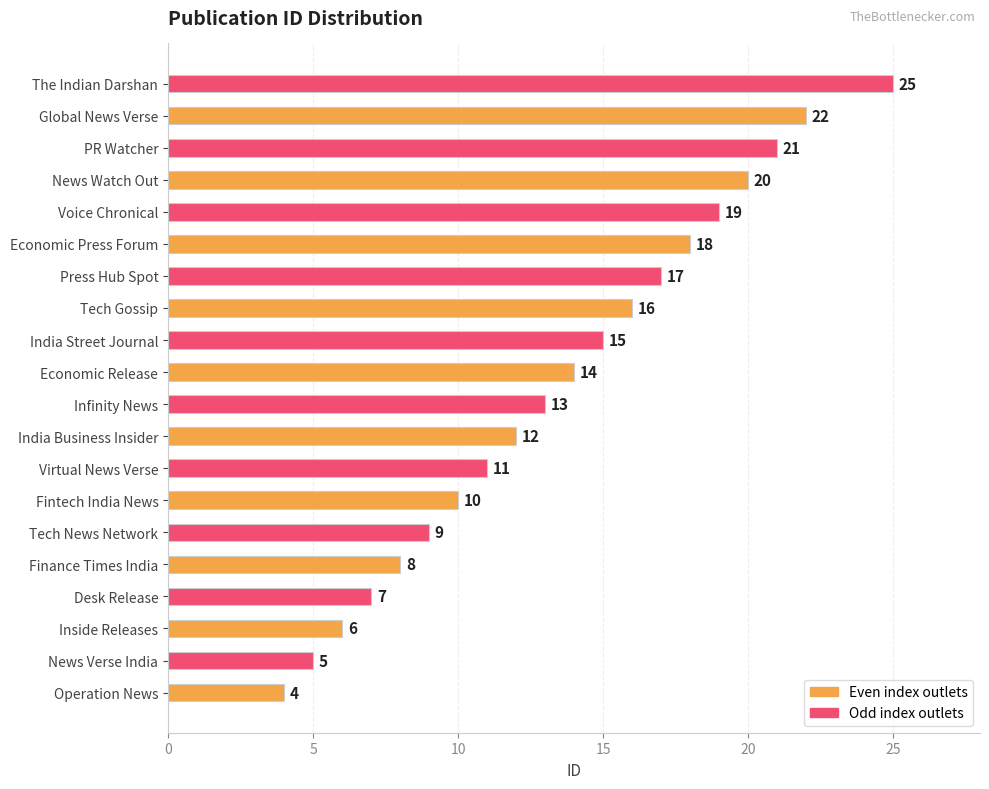

List the labels in order of value, smallest first.

Operation News, News Verse India, Inside Releases, Desk Release, Finance Times India, Tech News Network, Fintech India News, Virtual News Verse, India Business Insider, Infinity News, Economic Release, India Street Journal, Tech Gossip, Press Hub Spot, Economic Press Forum, Voice Chronical, News Watch Out, PR Watcher, Global News Verse, The Indian Darshan